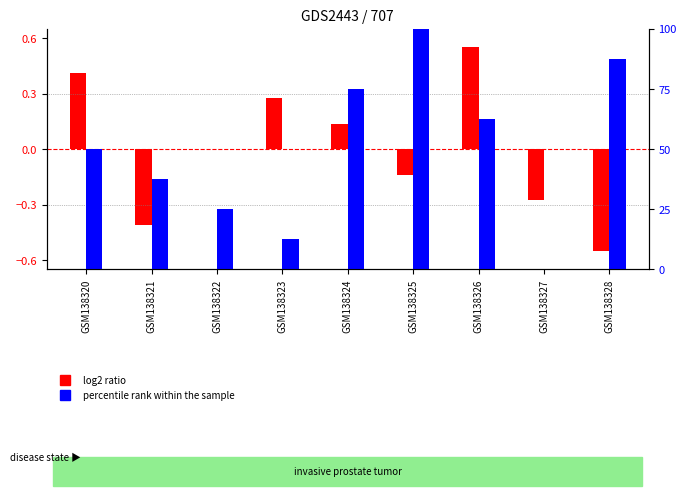

What is the value of the percentile rank within the sample bar at the 4th from the left?

12.5